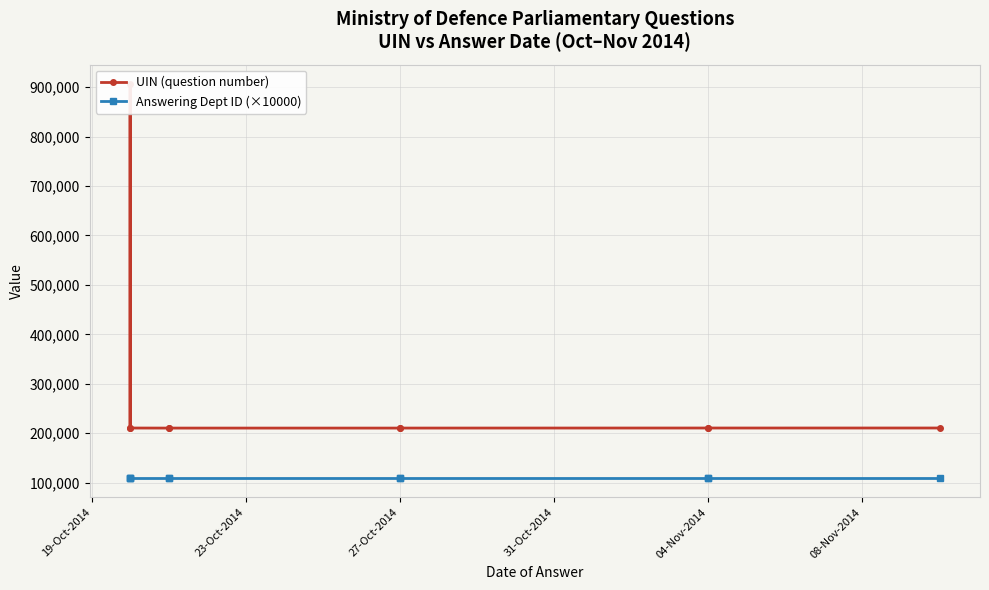

Where is Answering Dept ID (×10000) nearest to the value 110000?

19-Oct-2014